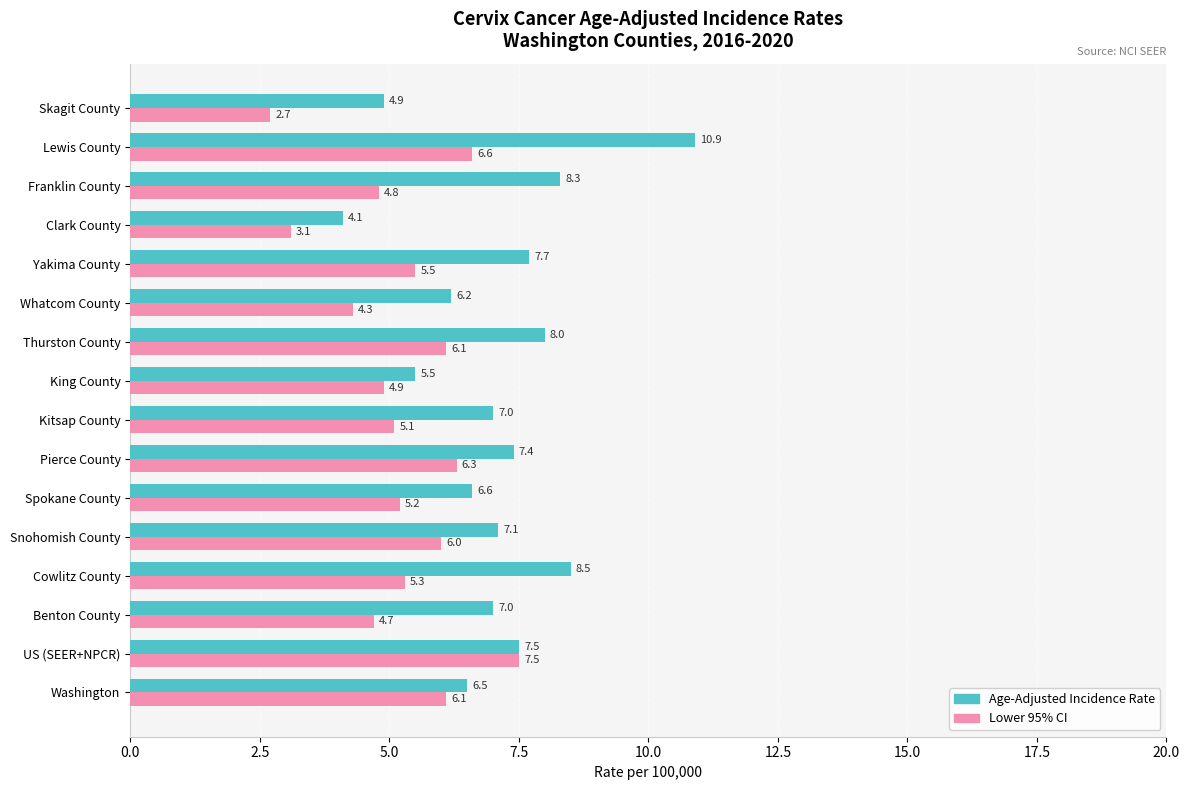

Is it true that Lower 95% CI equals 4.7 at Benton County?

True